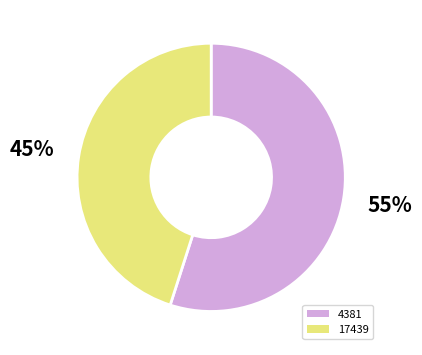

Rank the categories by value from highest to lowest.

4381, 17439